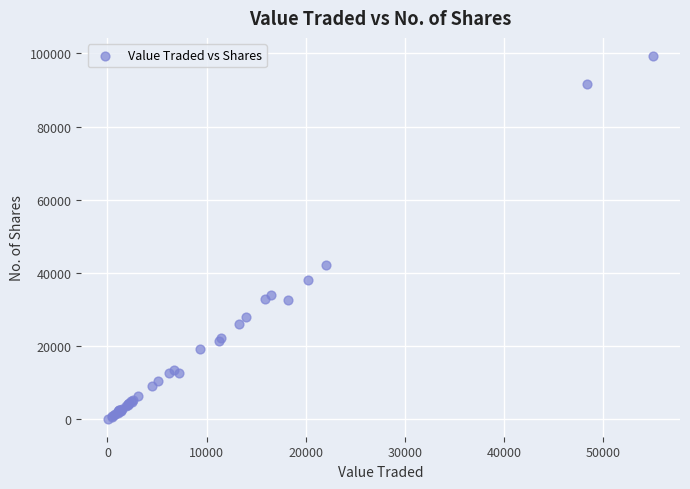

What Y value in the scatter plot is closest to 49733?

42204